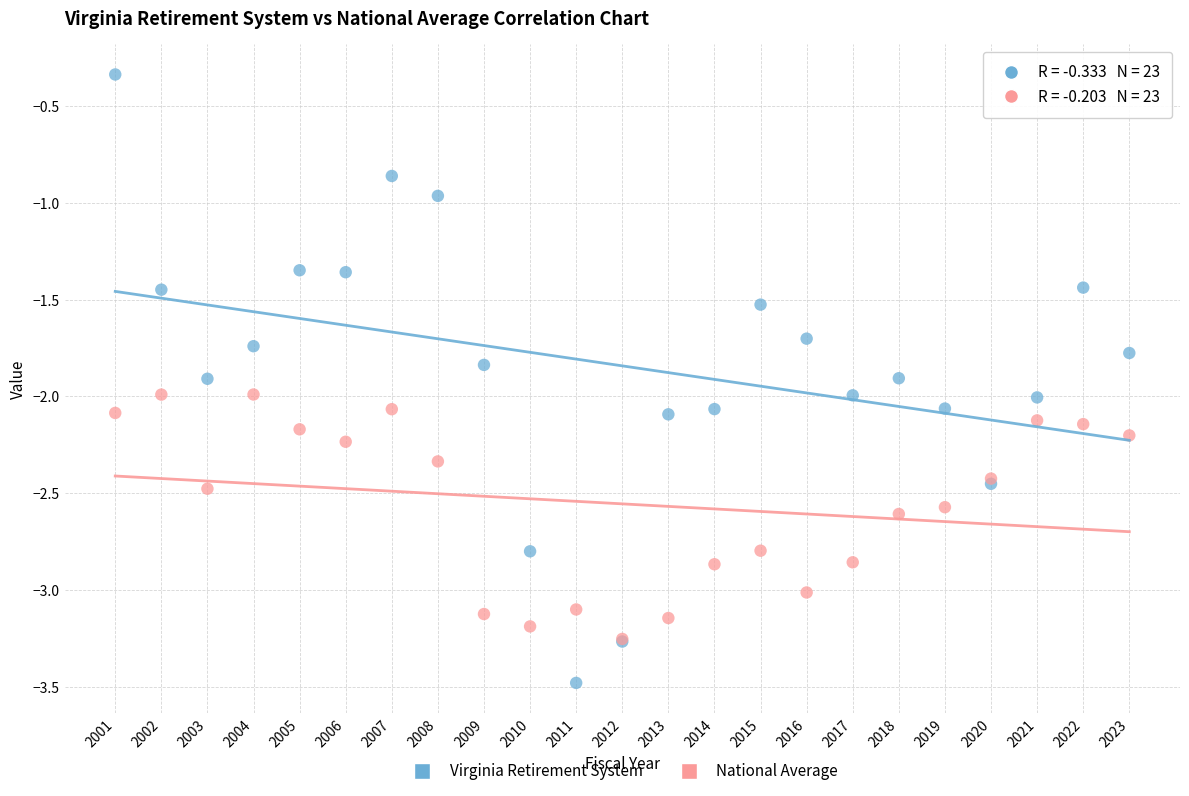

What are all the series names shown in the legend?

Virginia Retirement System, National Average